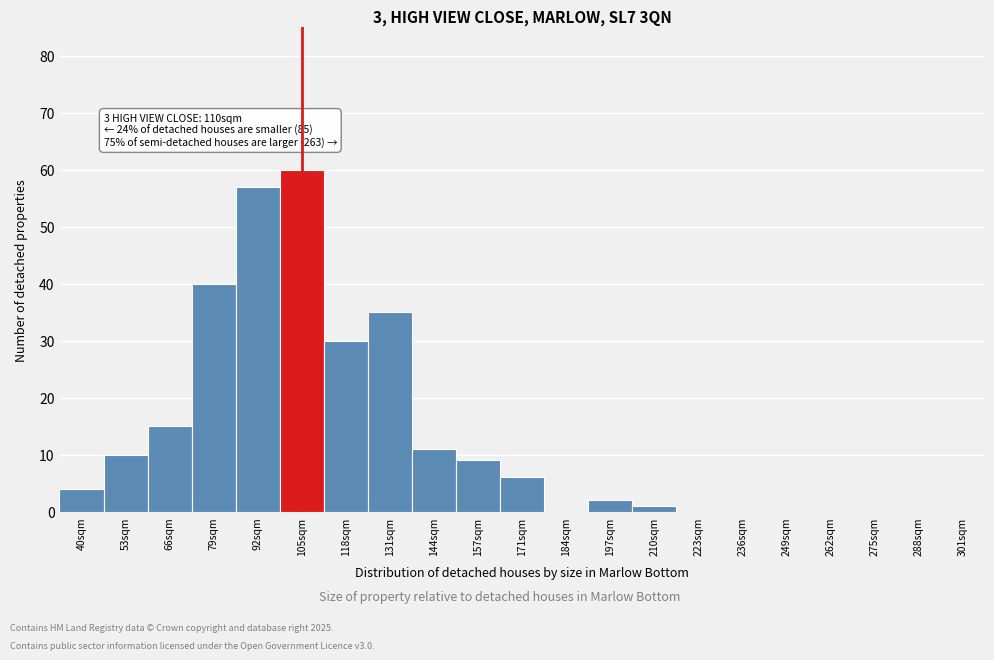

Reading left to right, transcribe all the data shown in this chart.

40sqm=4	53sqm=10	66sqm=15	79sqm=40	92sqm=57	105sqm=60	118sqm=30	131sqm=35	144sqm=11	157sqm=9	171sqm=6	184sqm=0	197sqm=2	210sqm=1	223sqm=0	236sqm=0	249sqm=0	262sqm=0	275sqm=0	288sqm=0	301sqm=0